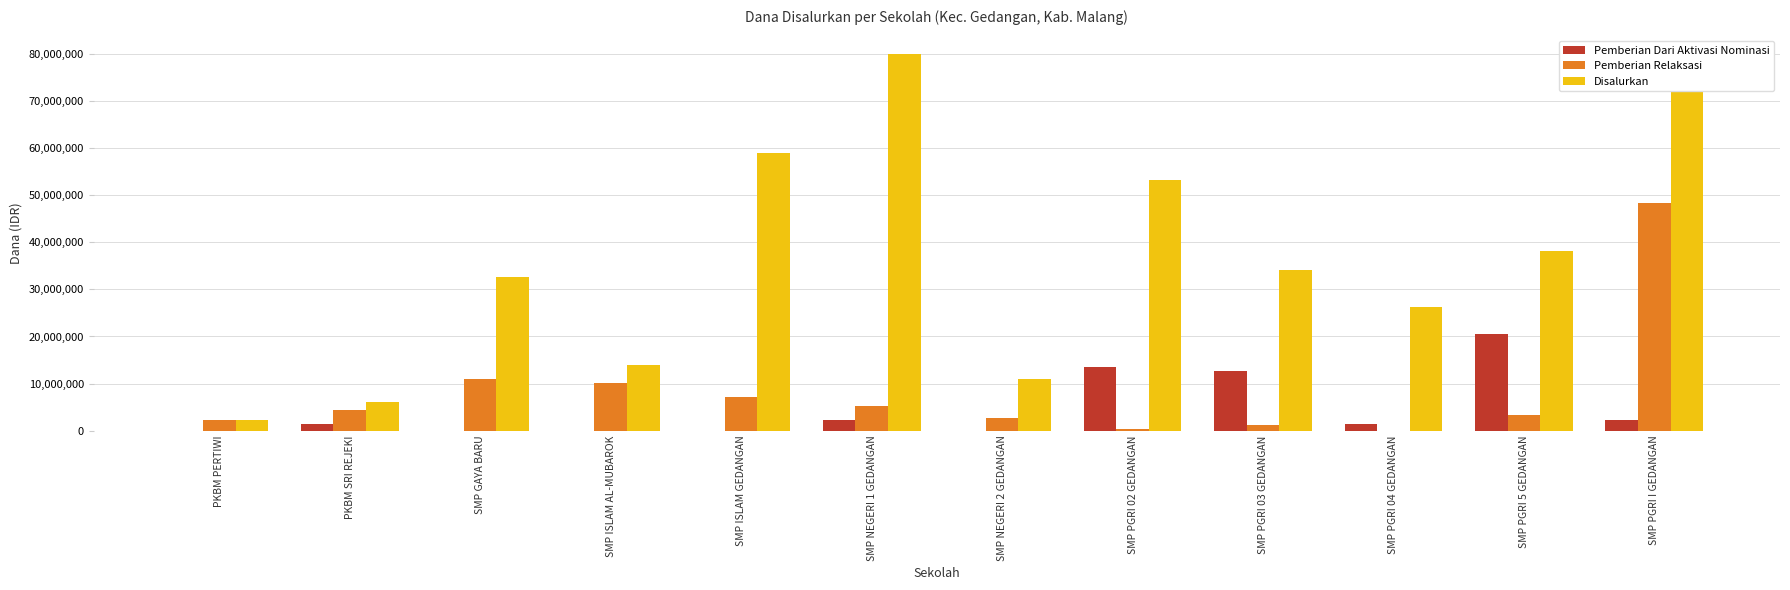

Which series has the largest total across all categories?

Disalurkan